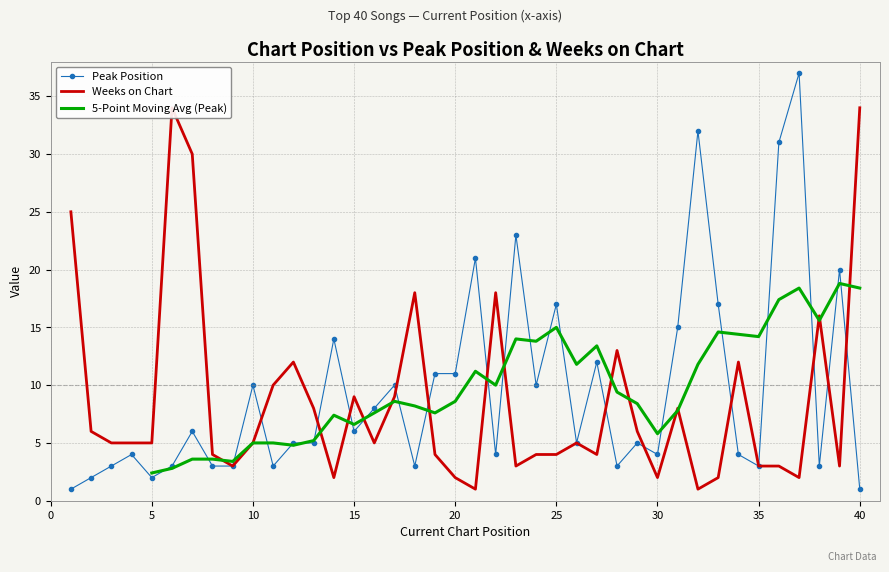

What is the difference between the maximum and minimum values in the Weeks on Chart series?

33